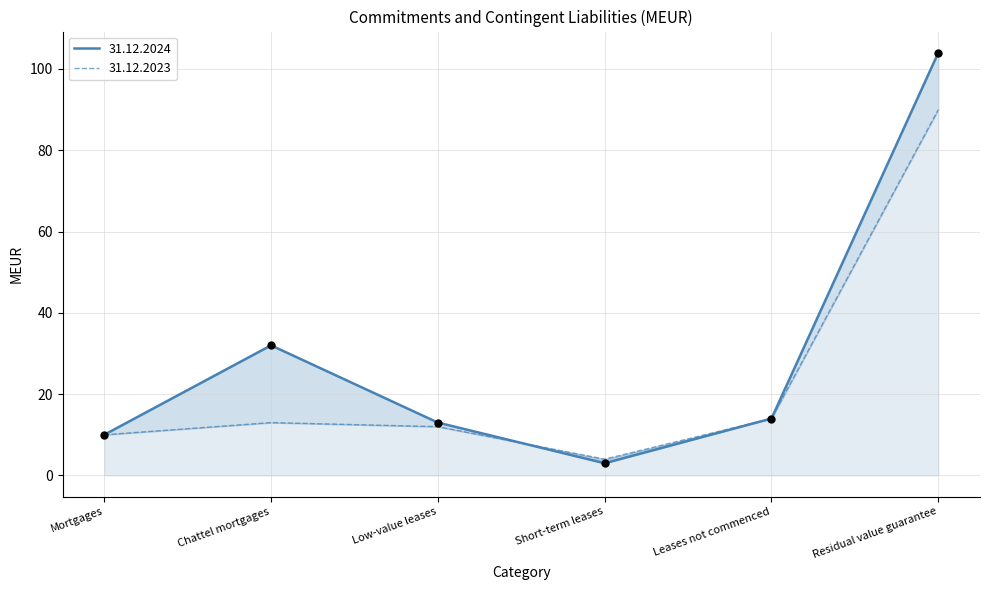

What is the total value across all series at Residual value guarantee?

194